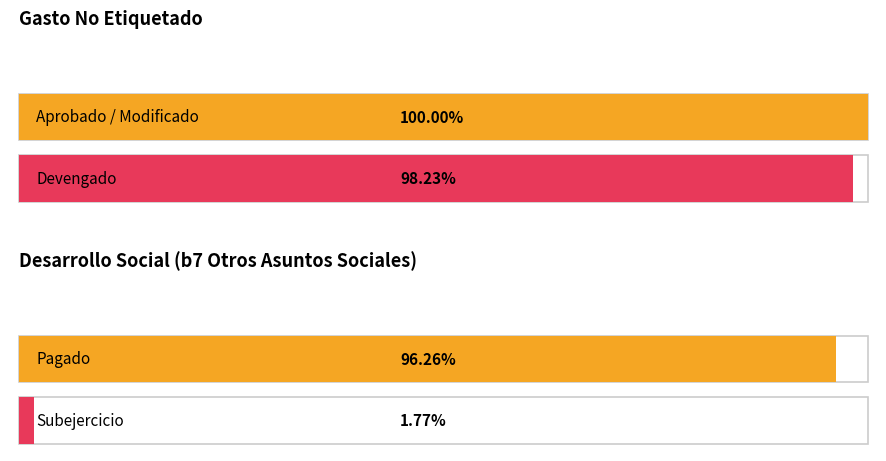

At which label does Devengado reach its minimum?

I. Gasto No Etiquetado